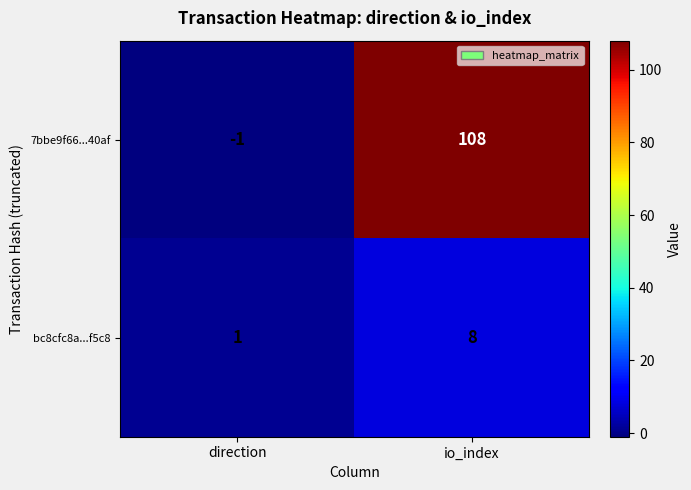

How many series are shown in this chart?

2